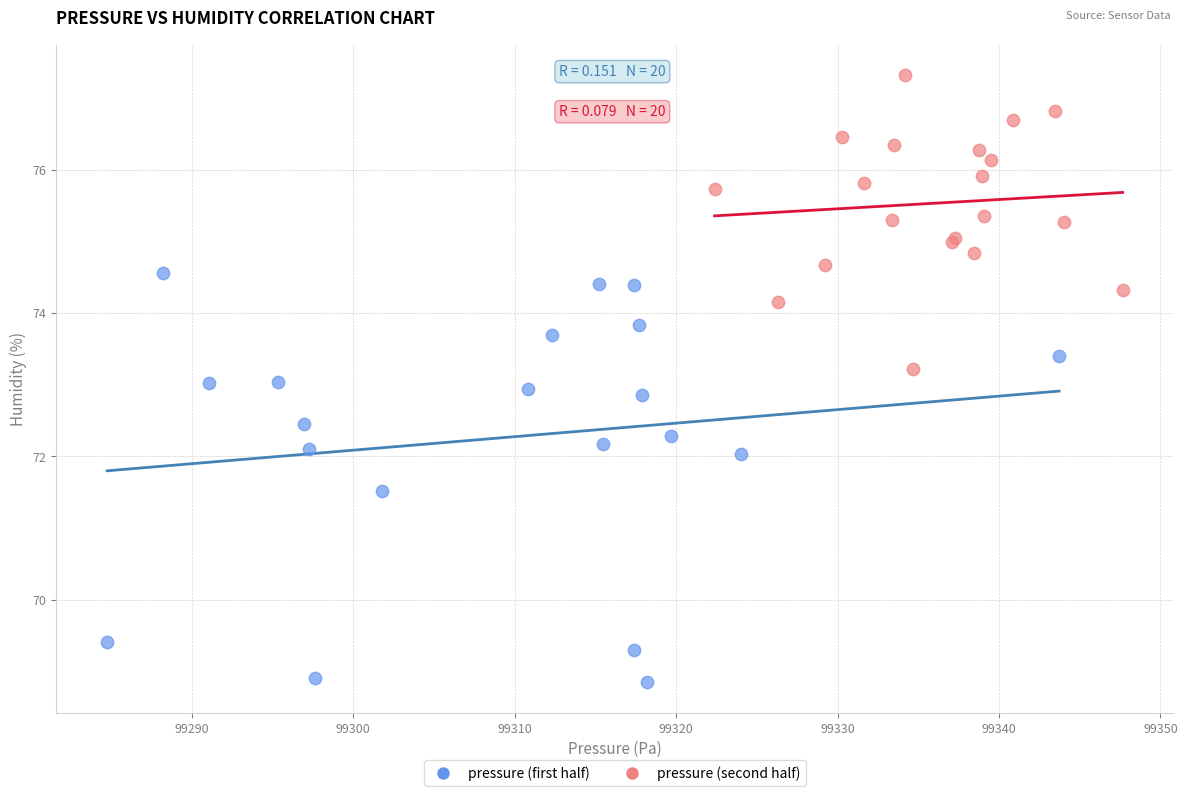

Which series has the largest Y range (max minus min)?

pressure (first half)